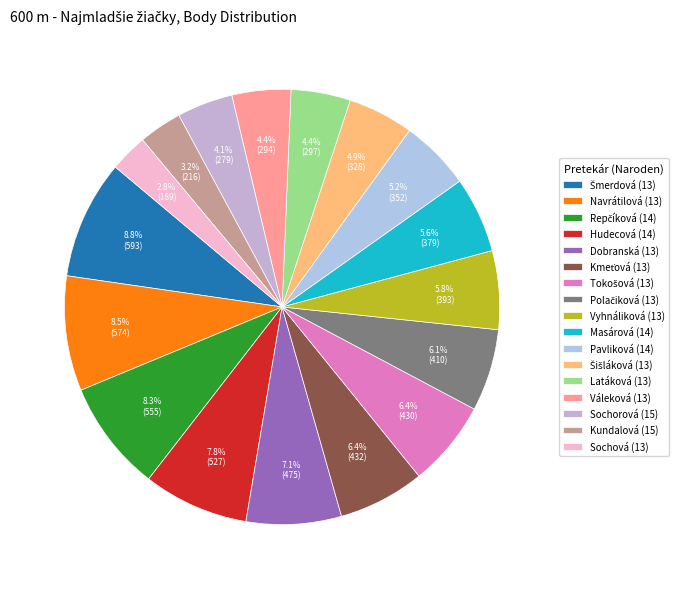

Is it true that Vyhnáliková (13) is 6% of the pie?

True